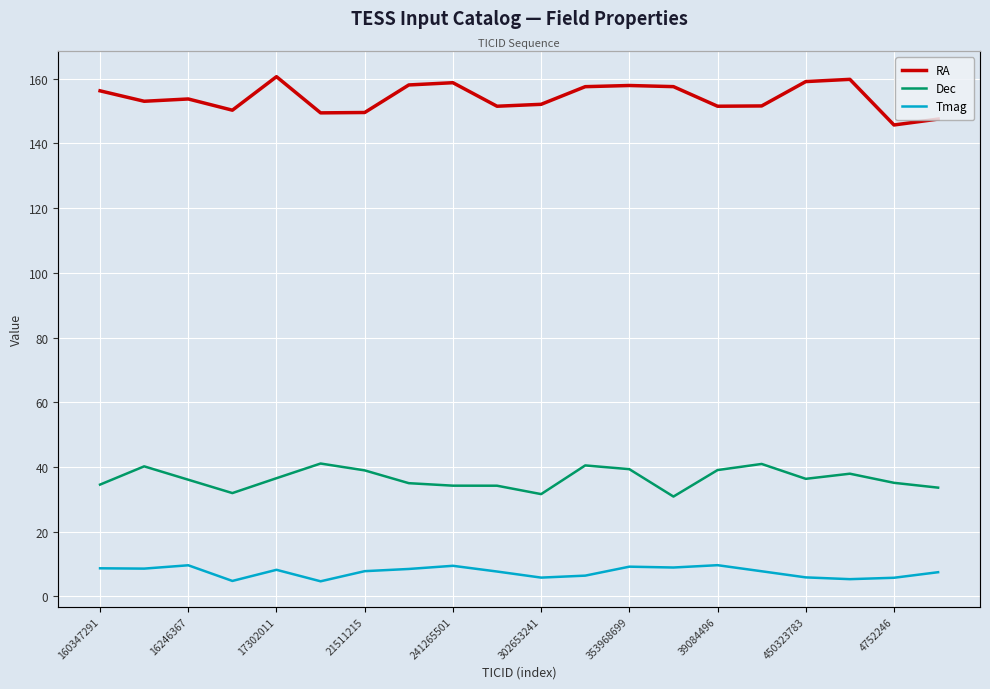

List the series in order of their overall mean, highest first.

RA, Dec, Tmag